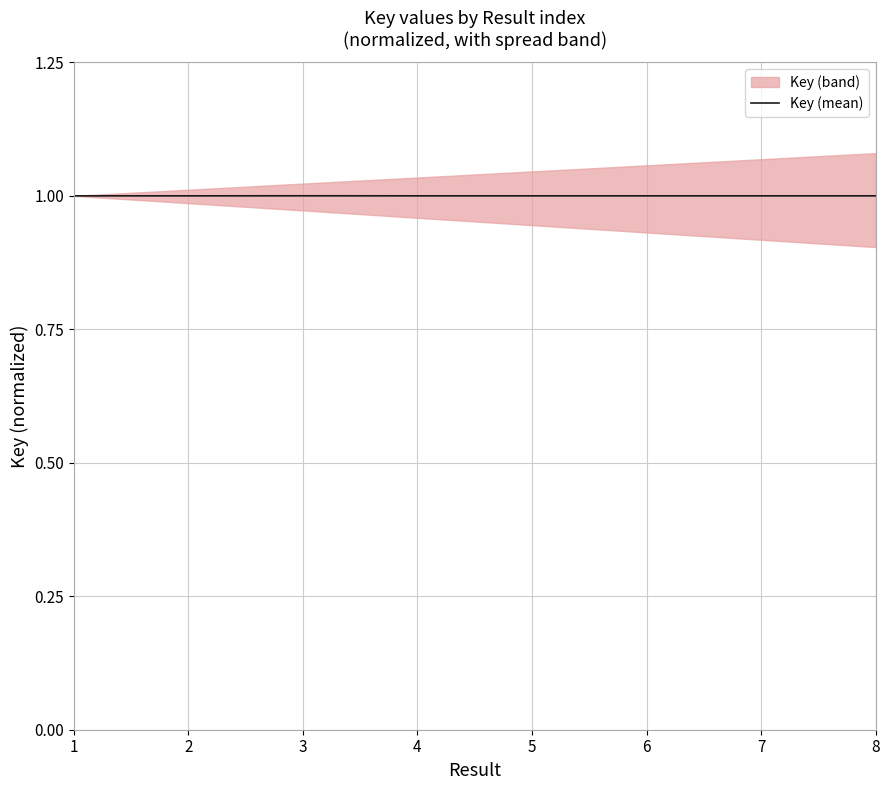

List the labels in order of value, largest first.

3, 4, 1, 8, 2, 5, 7, 6